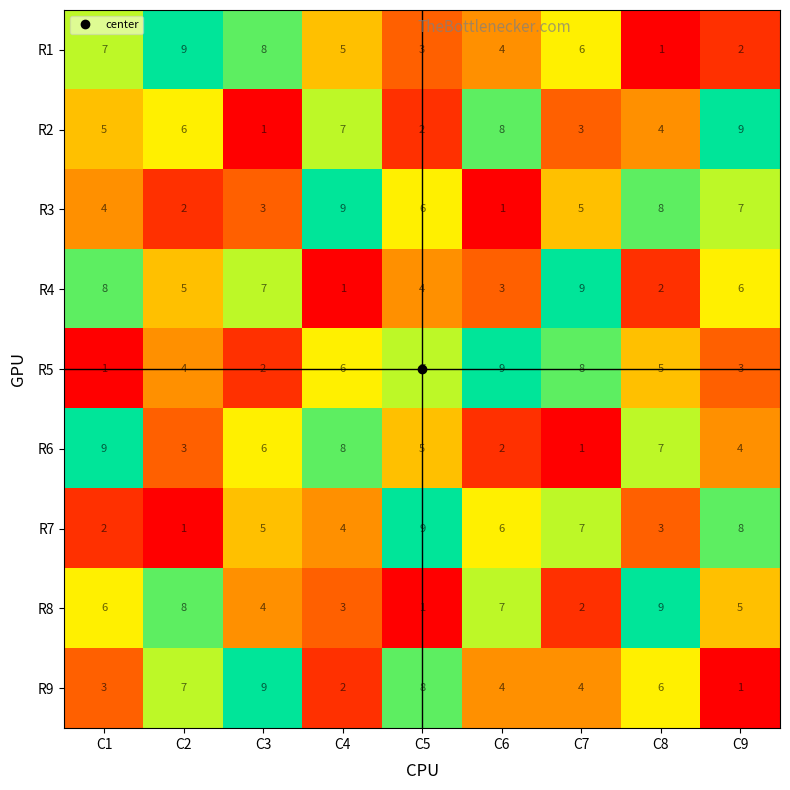

How many R9 values are between 3 and 7?

5